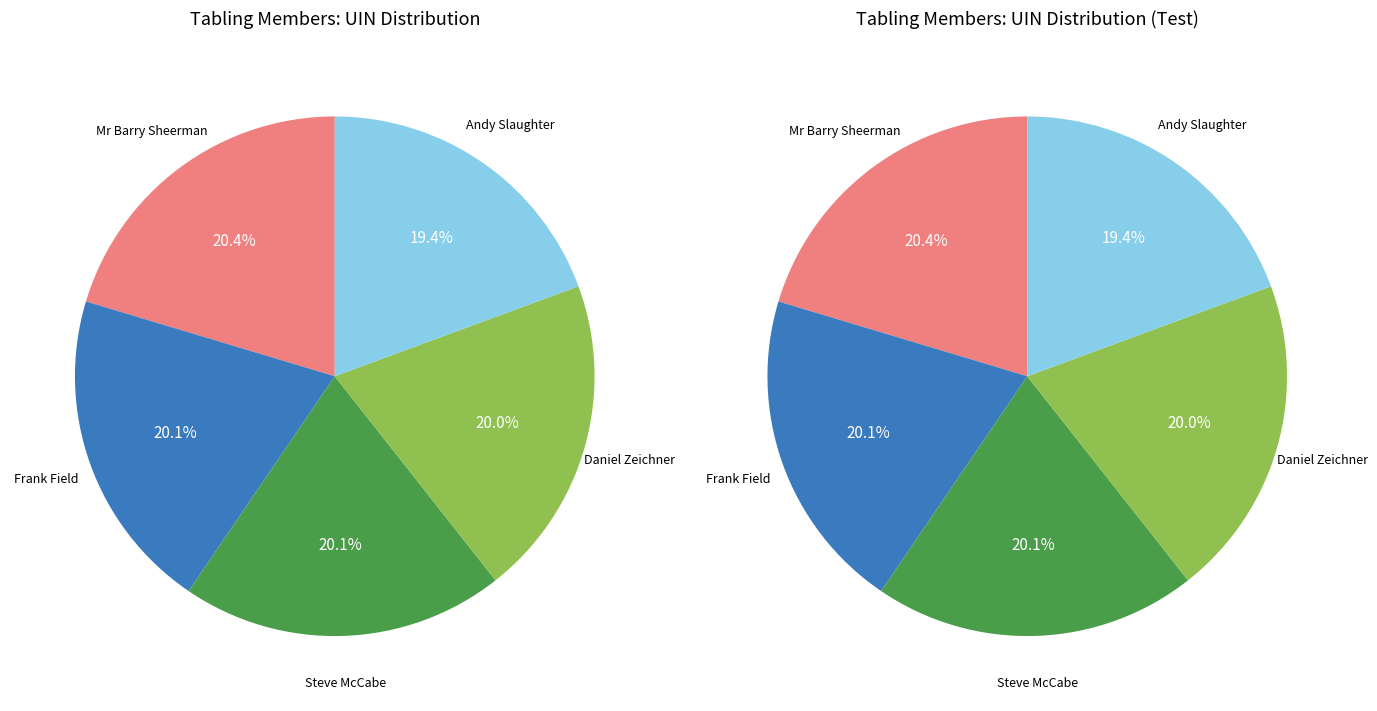

Count the number of slices in the pie.

5